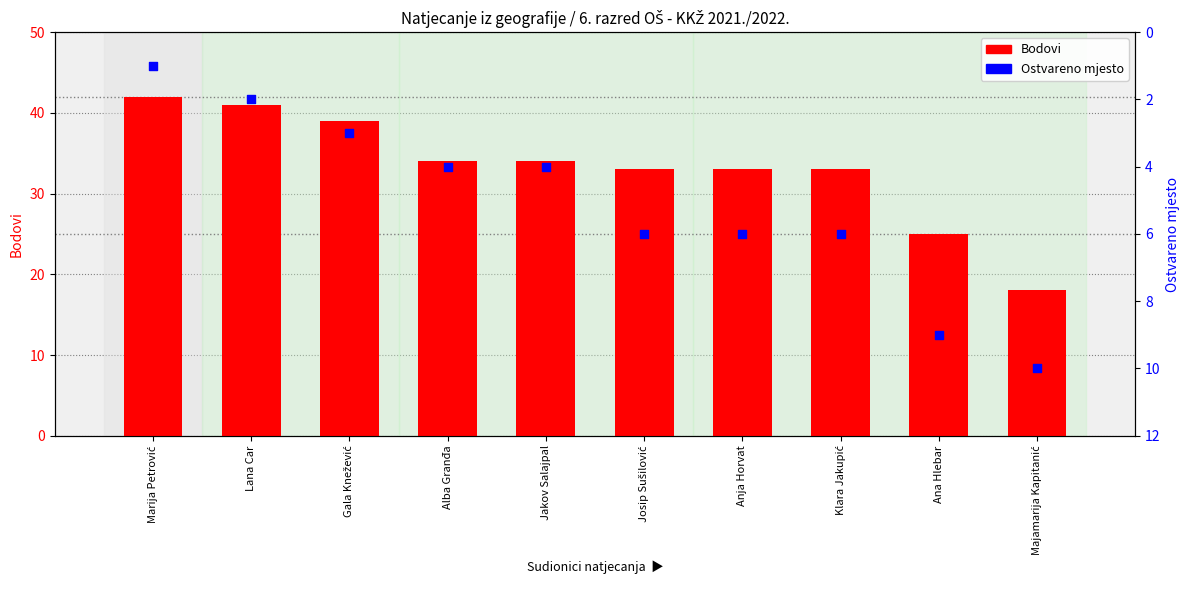

Which series reaches the minimum Y coordinate?

Ostvareno mjesto